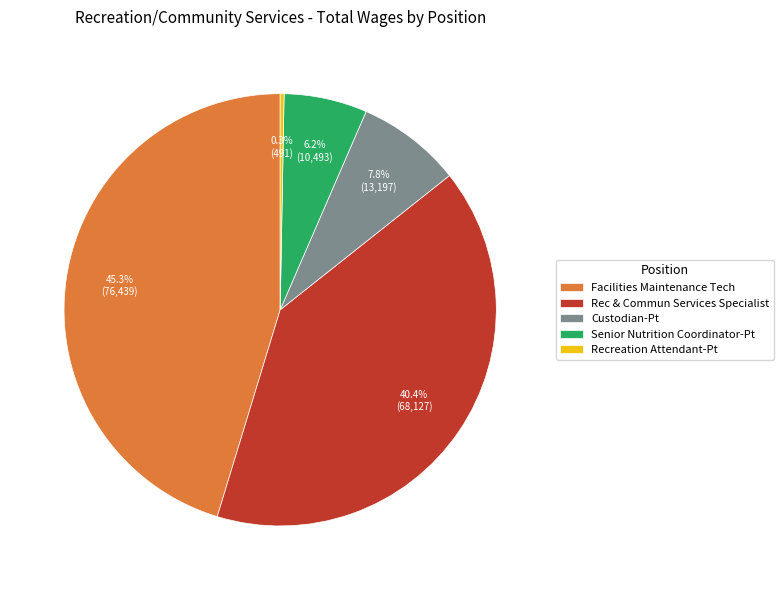

To the nearest percent, what percentage of the pie is Rec & Commun Services Specialist?

40%